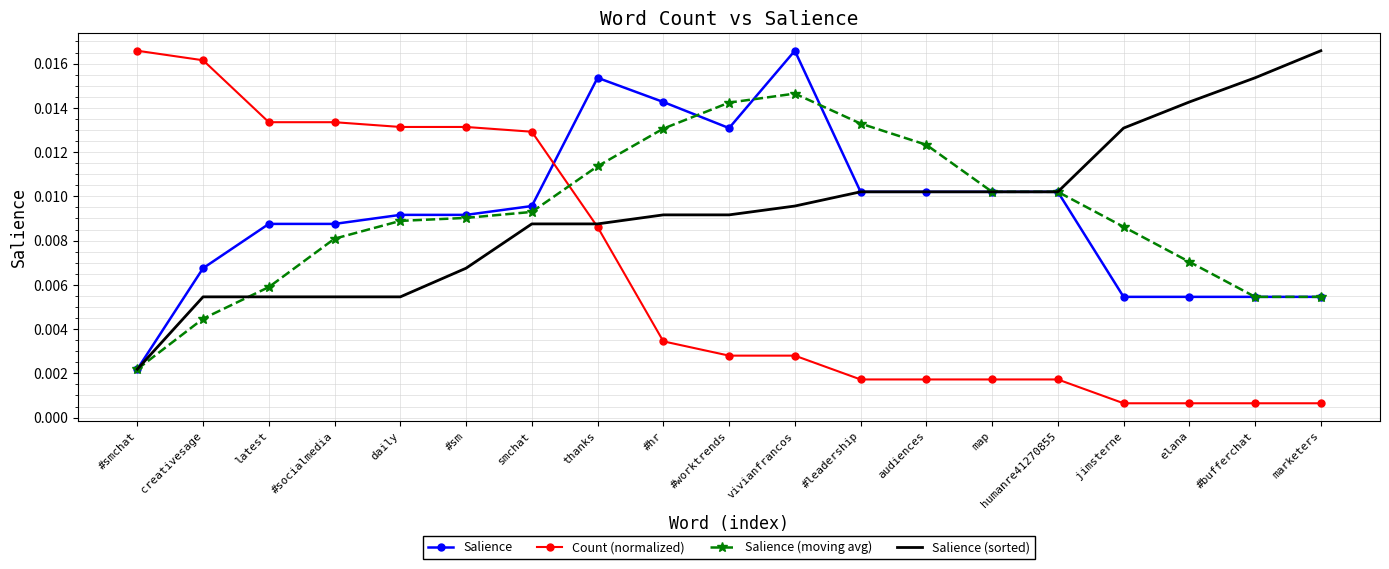

Between #socialmedia and thanks, which series saw the biggest shift?

Salience